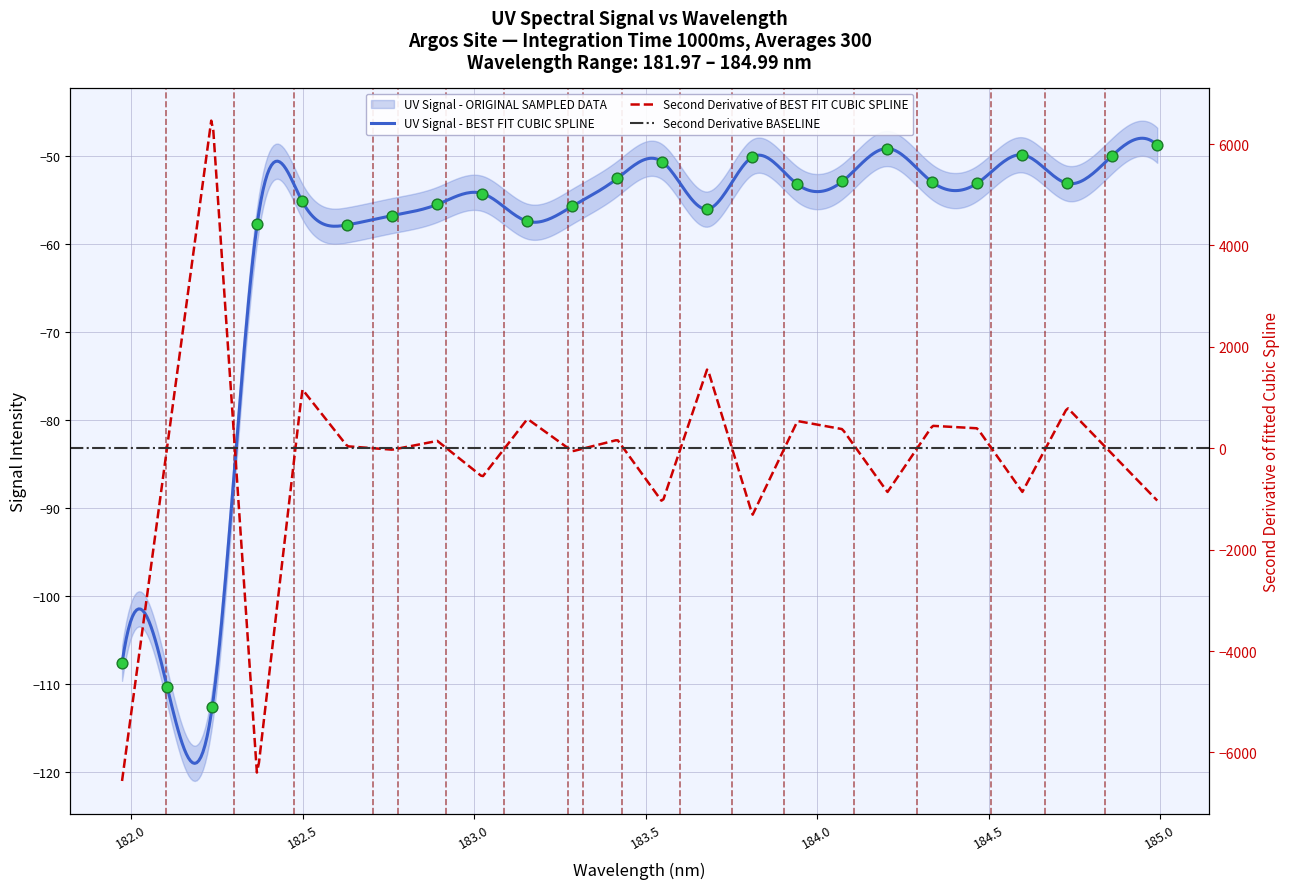

Between 183.0238743082 and 184.46687888, which is larger?

184.46687888